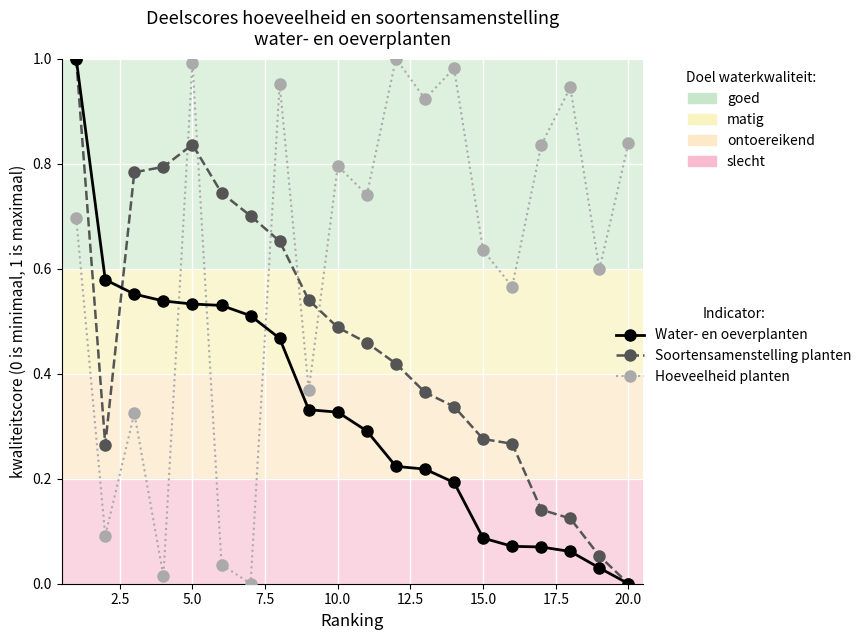

True or false: Water- en oeverplanten and Hoeveelheid planten intersect in this chart.

True